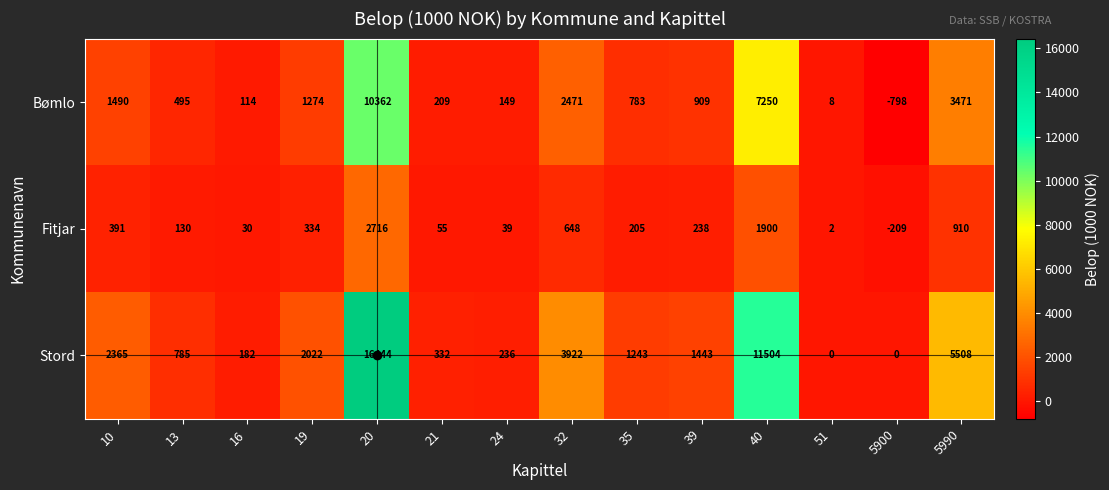

What is the difference between the second highest and minimum values in the Fitjar series?

2109